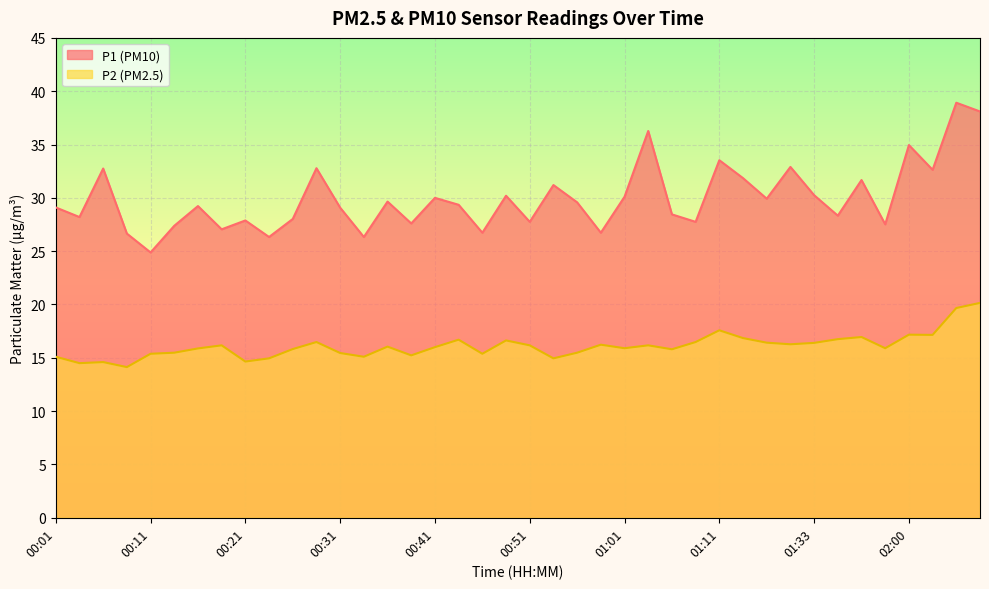

How many lines are shown in the chart?

2